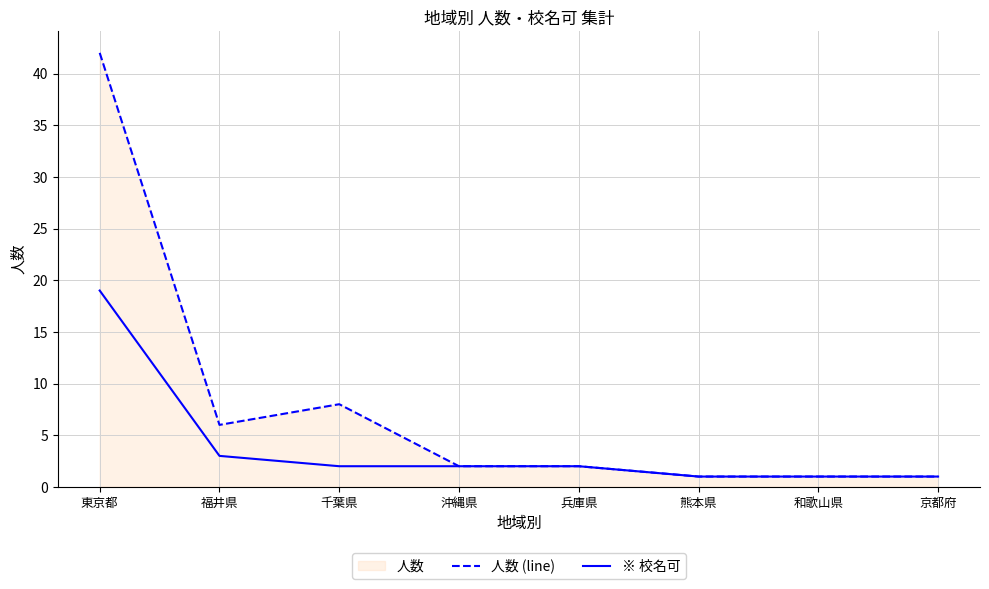

At 福井県, list the series in order from smallest to largest.

※ 校名可, 人数 (line)